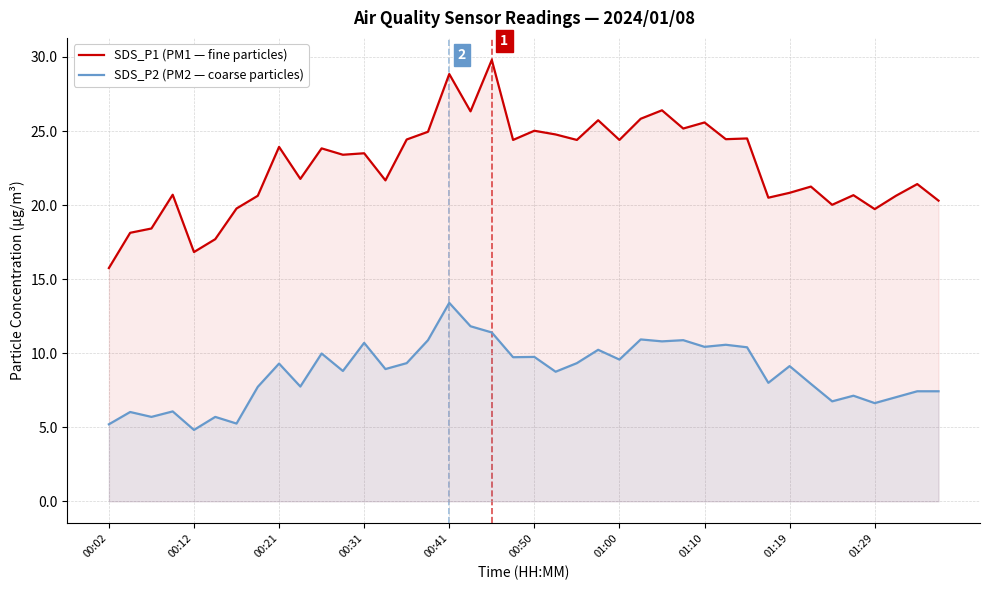

True or false: SDS_P2 (PM2 — coarse particles) and SDS_P1 (PM1 — fine particles) cross at least once.

False